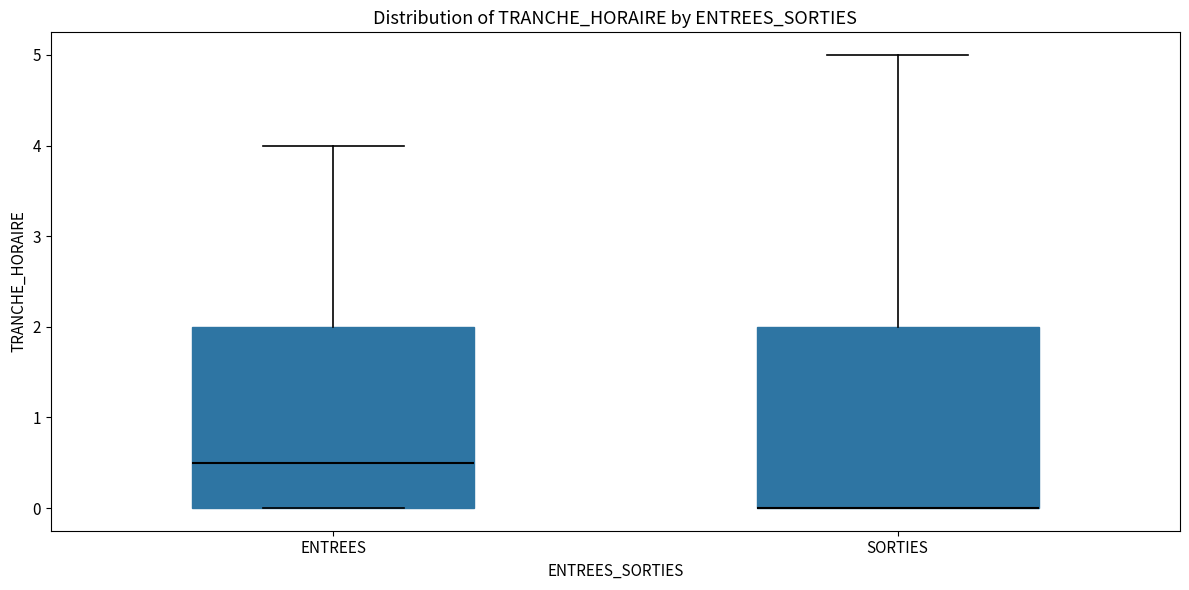

Where does the upper whisker of the box for SORTIES end on the y-axis? The values are not printed on the chart, so give them approximately, as read against the axis.

5.0